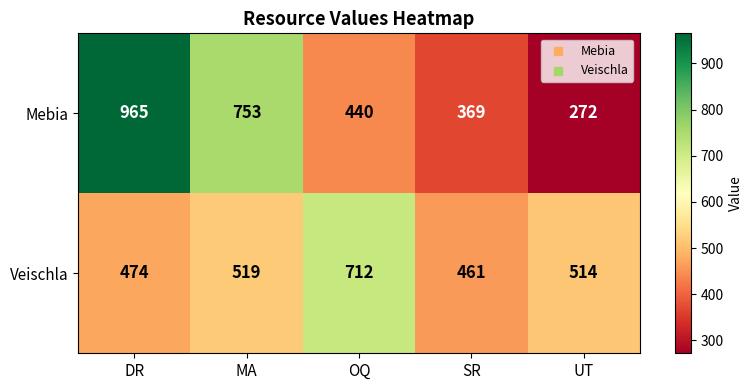

Which series has the largest total across all categories?

Mebia